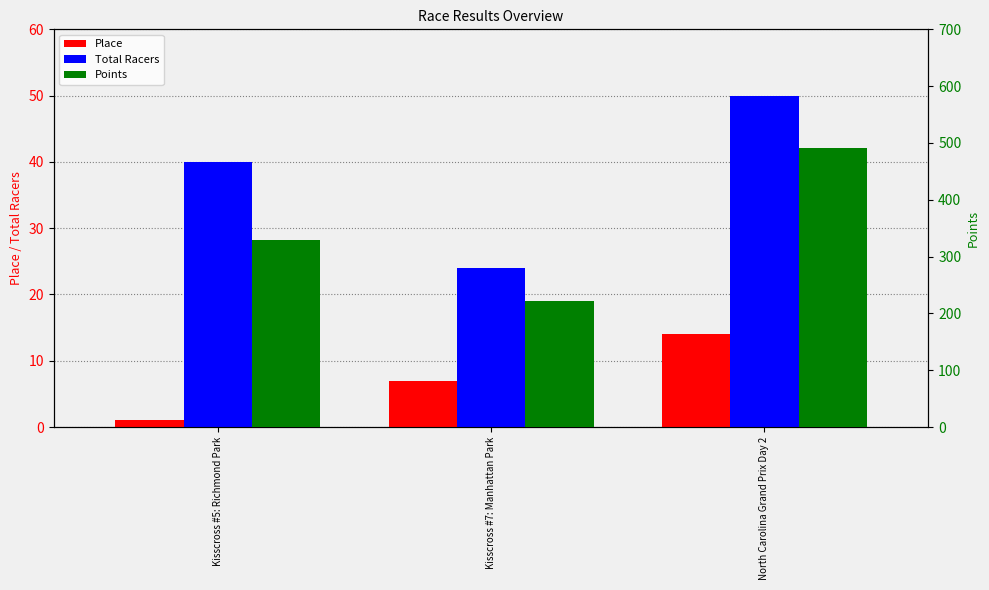

Where does the Place series first go above 7?

North Carolina Grand Prix Day 2